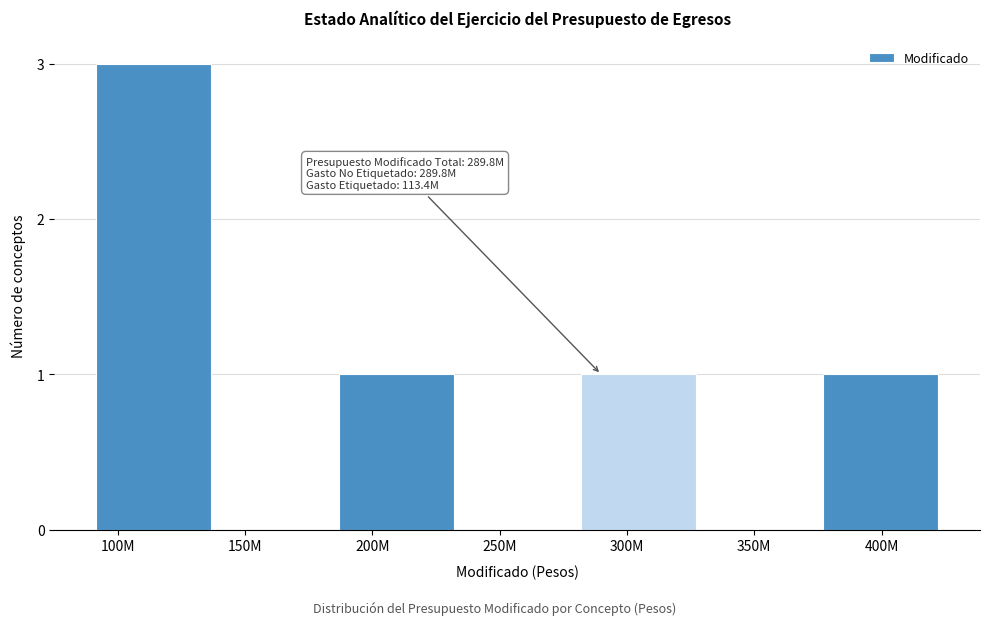

Reading left to right, list all the values displayed in this chart.

100M=3	150M=0	200M=1	250M=0	300M=1	350M=0	400M=1